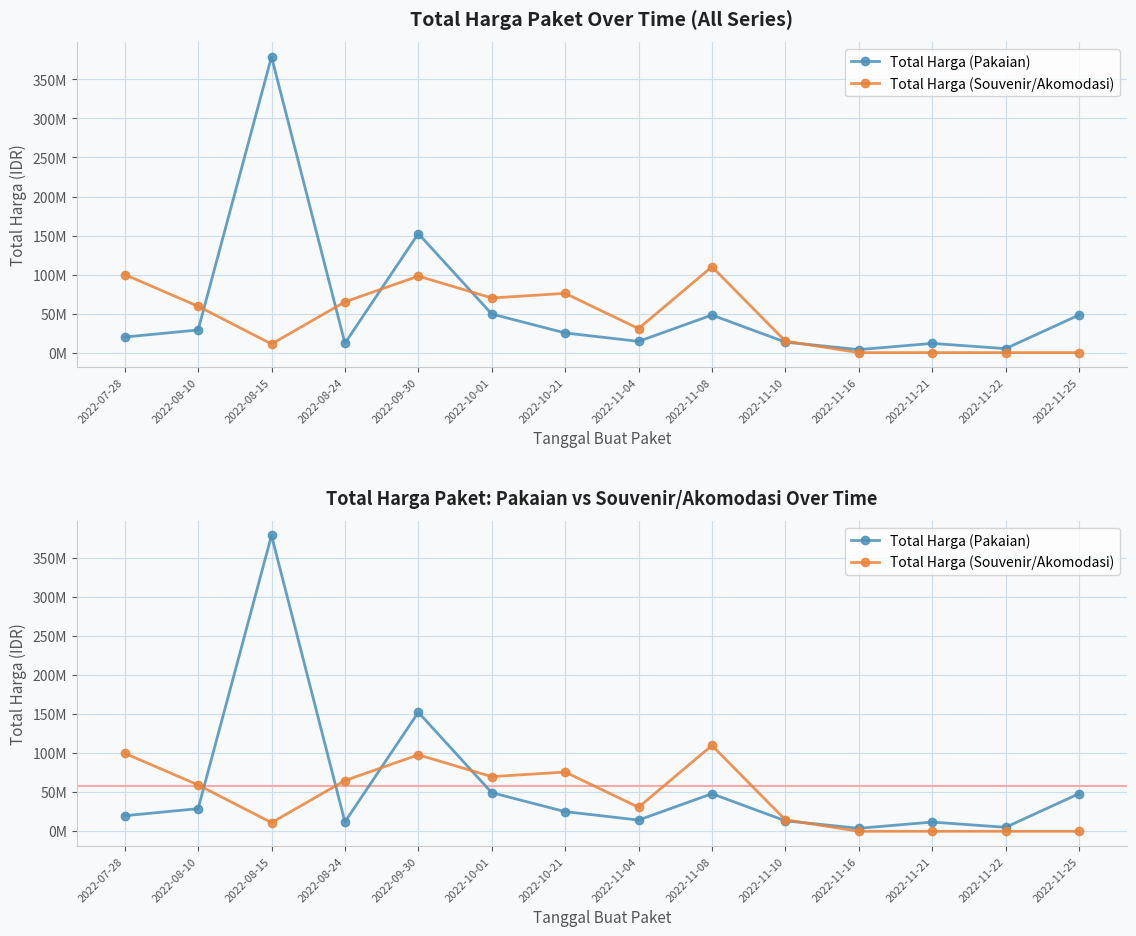

What is the label of the 7th point from the right?

2022-11-04